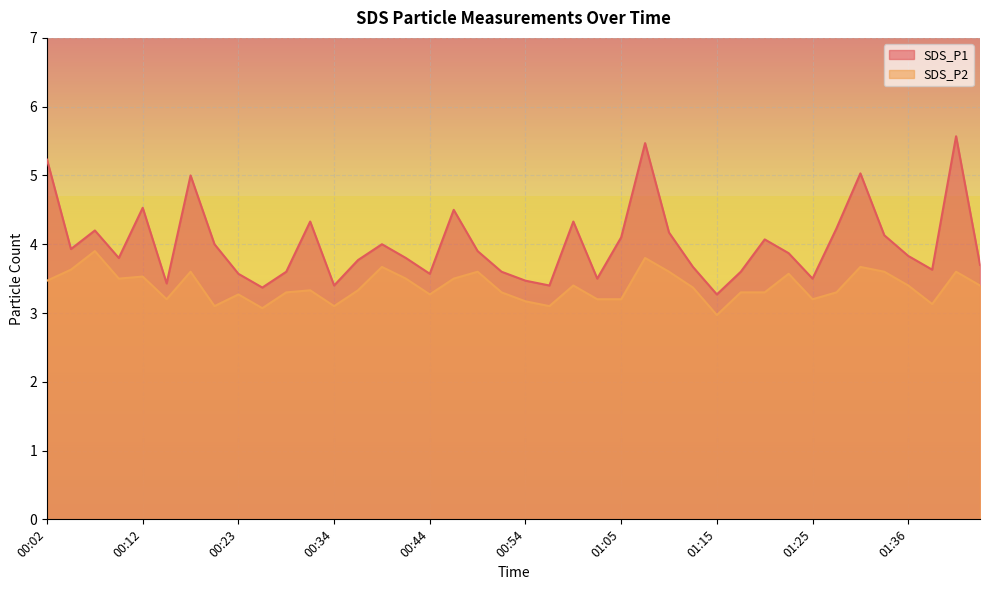

What is the sum of the SDS_P1 values at 00:05 and 00:18?

8.9